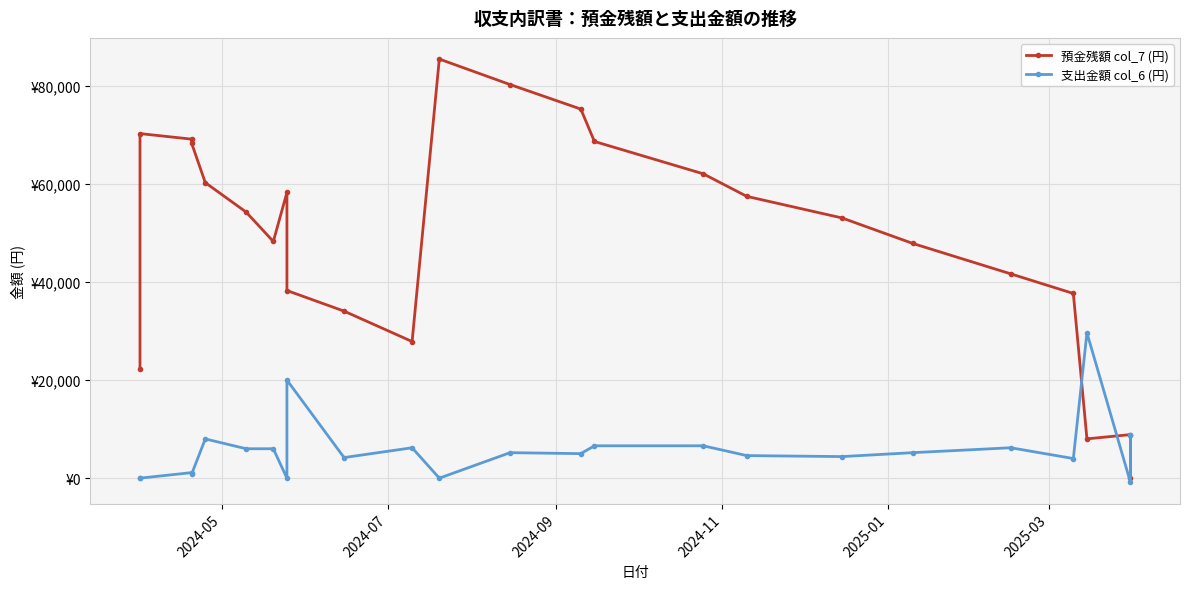

What is the sum of the 預金残額 col_7 (円) values at 2024-05 and 2024-11?

90522